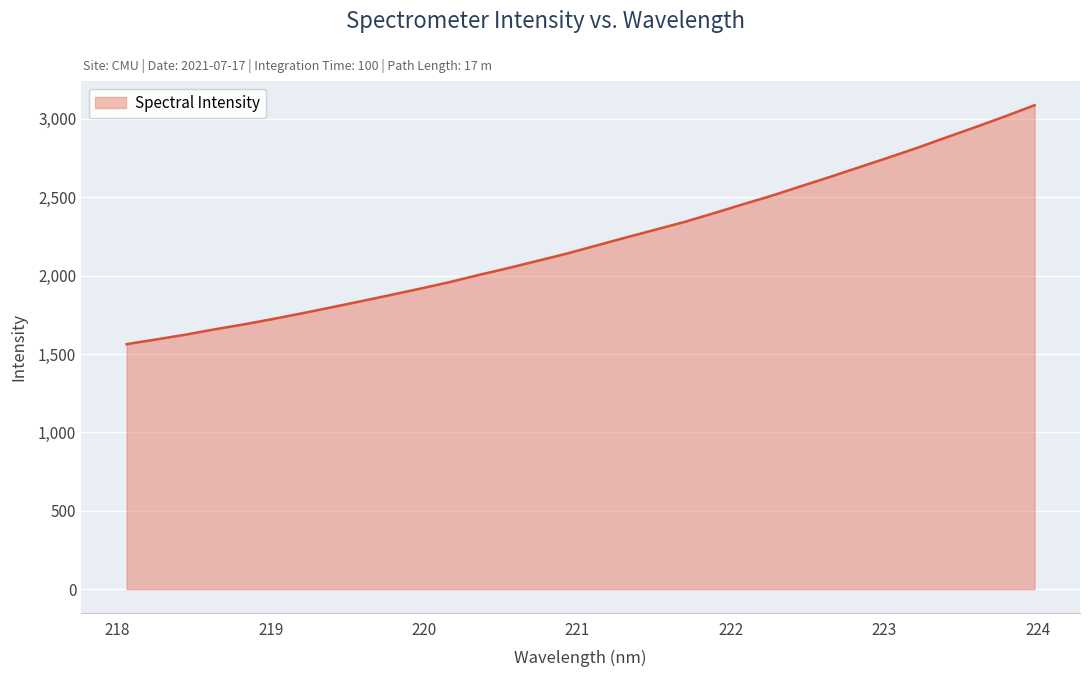

What is the minimum value shown in the chart?

1562.8